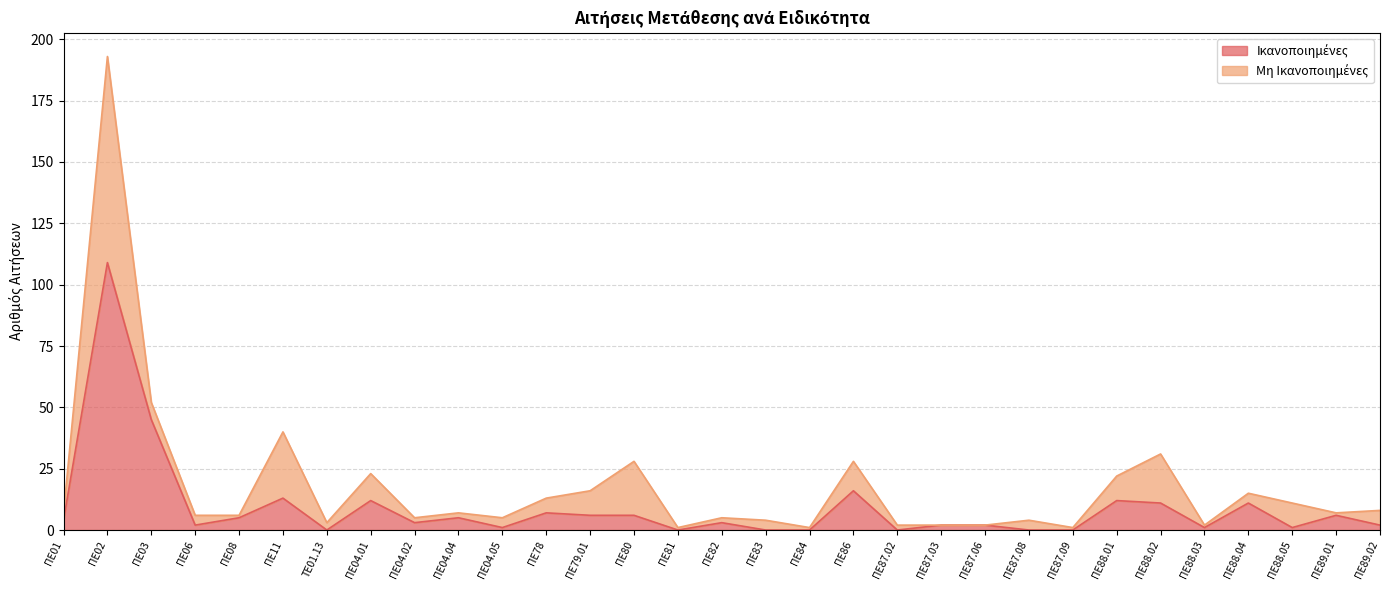

Where does the data first go above 3?

ΠΕ01